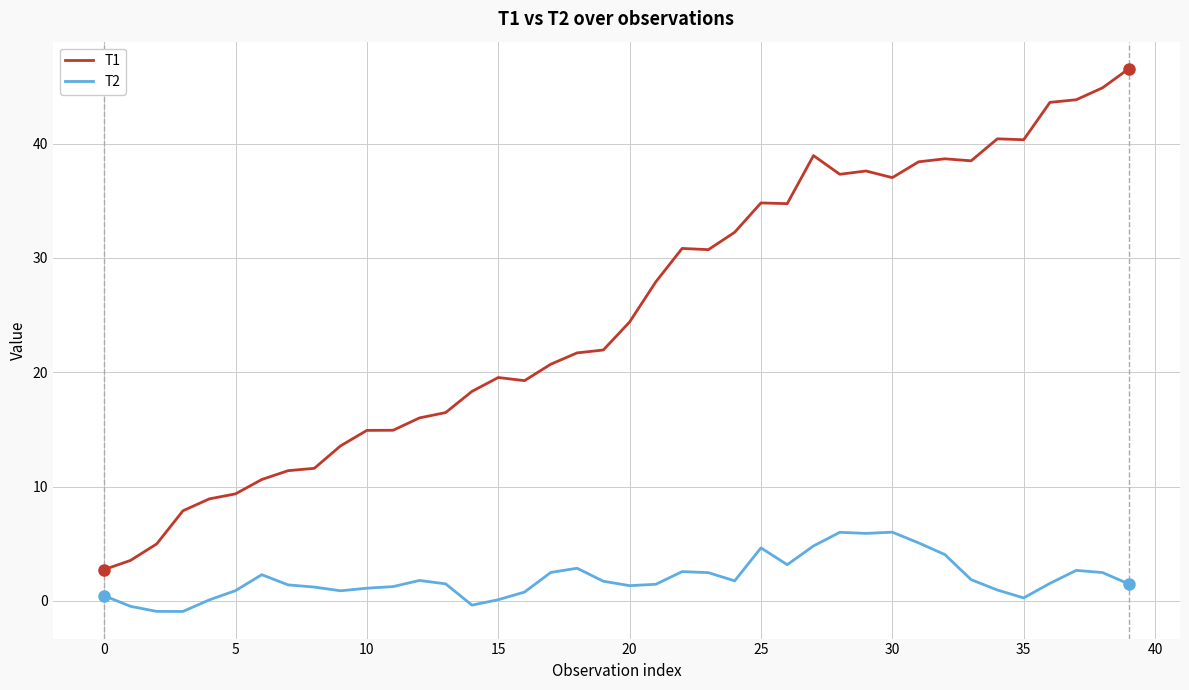

Count the number of categories in the chart.

40